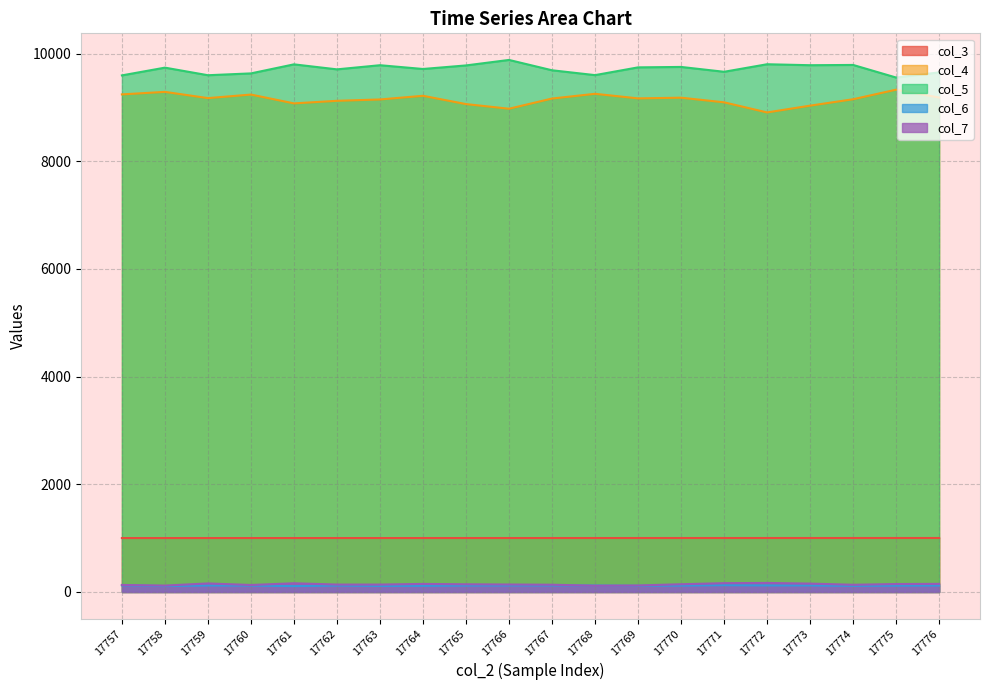

Does the chart display data point markers on the line(s)?

No